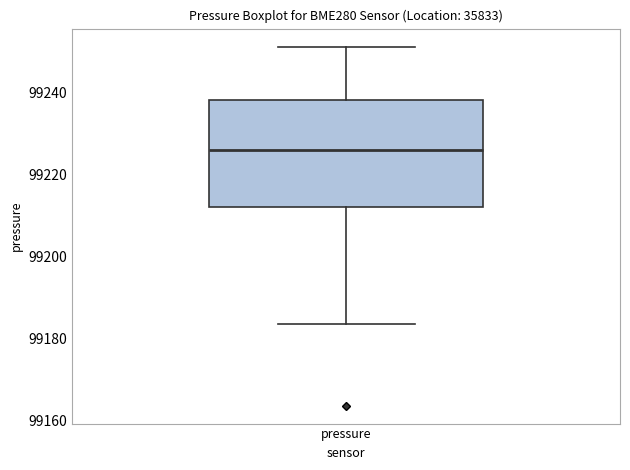

Read this box plot against the y-axis: the position of the median line, the range covered by the box, and the ends of both whiskers. The values are not printed on the chart, so give them approximately, as read against the axis.

median 99226, box 99212 to 99238, whiskers 99184 to 99252